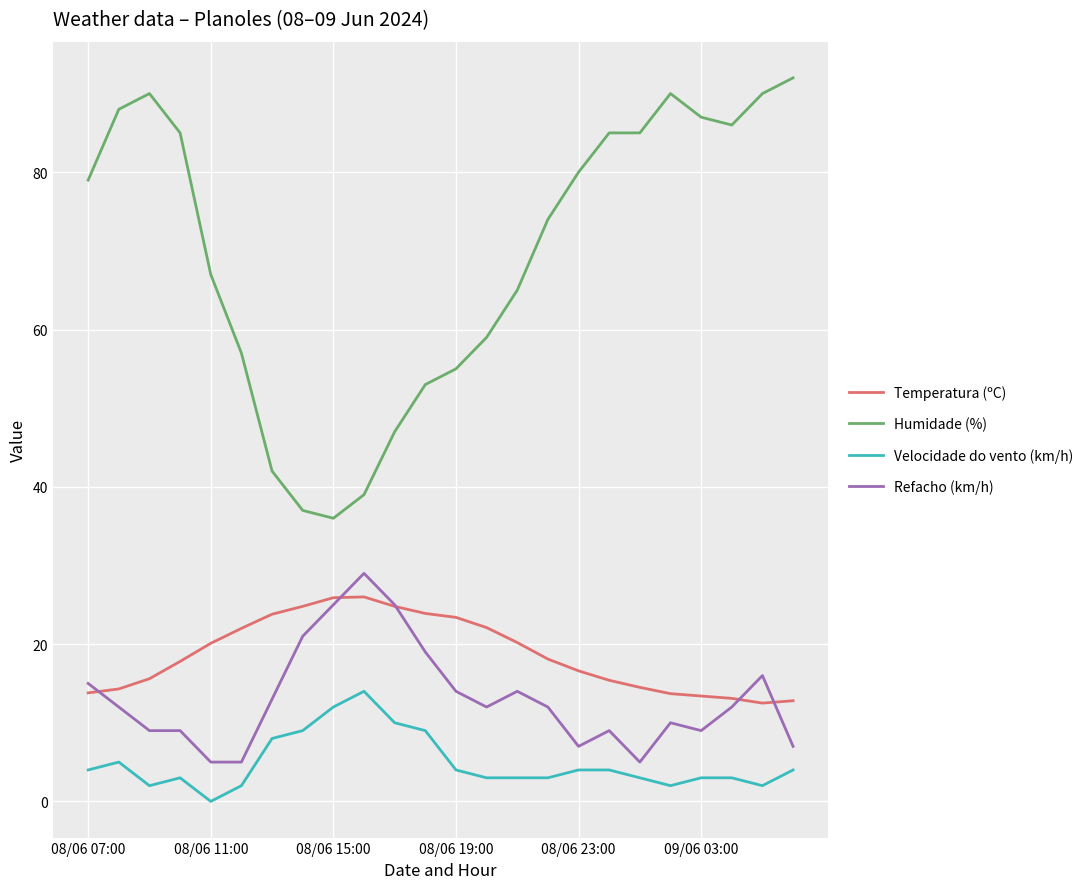

Which series has the largest total across all categories?

Humidade (%)